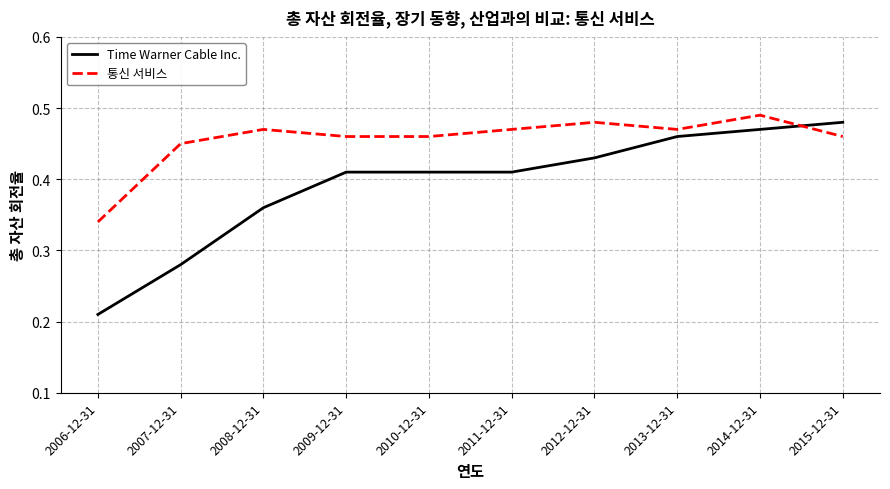

What position from the left is 2010-12-31?

5